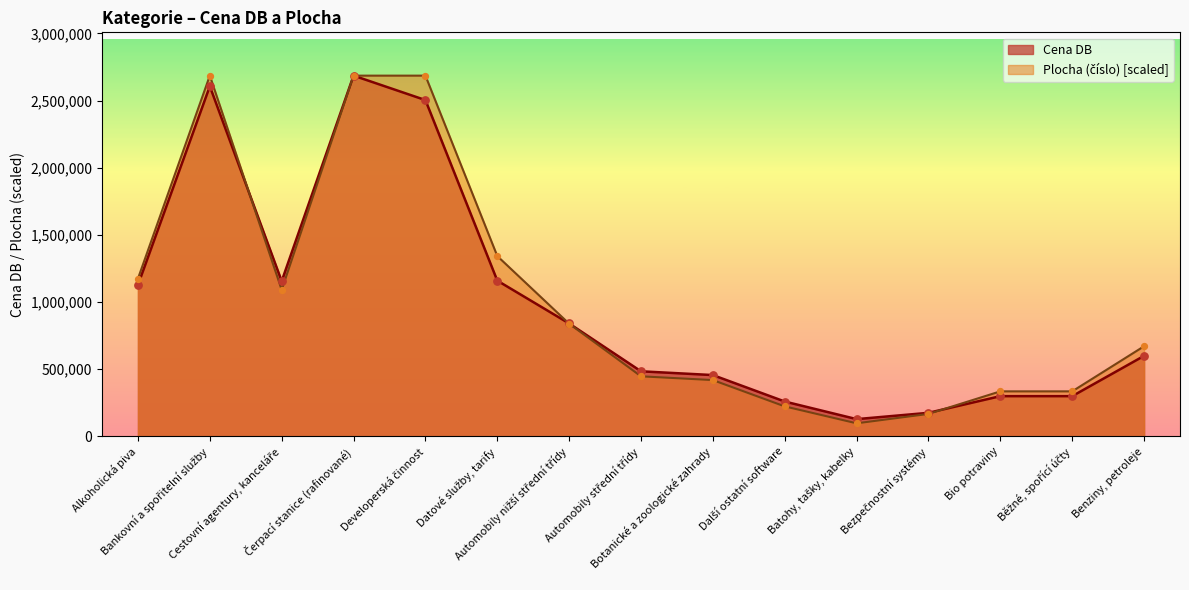

At how many categories does at least one series exceed 1746761?

3